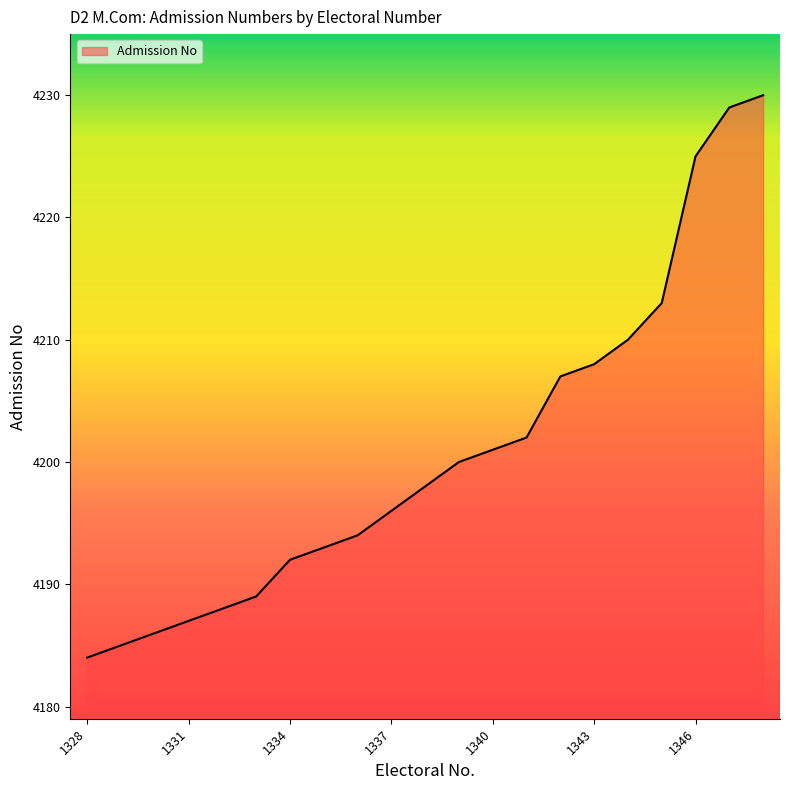

What is the difference between the maximum and minimum values?

46